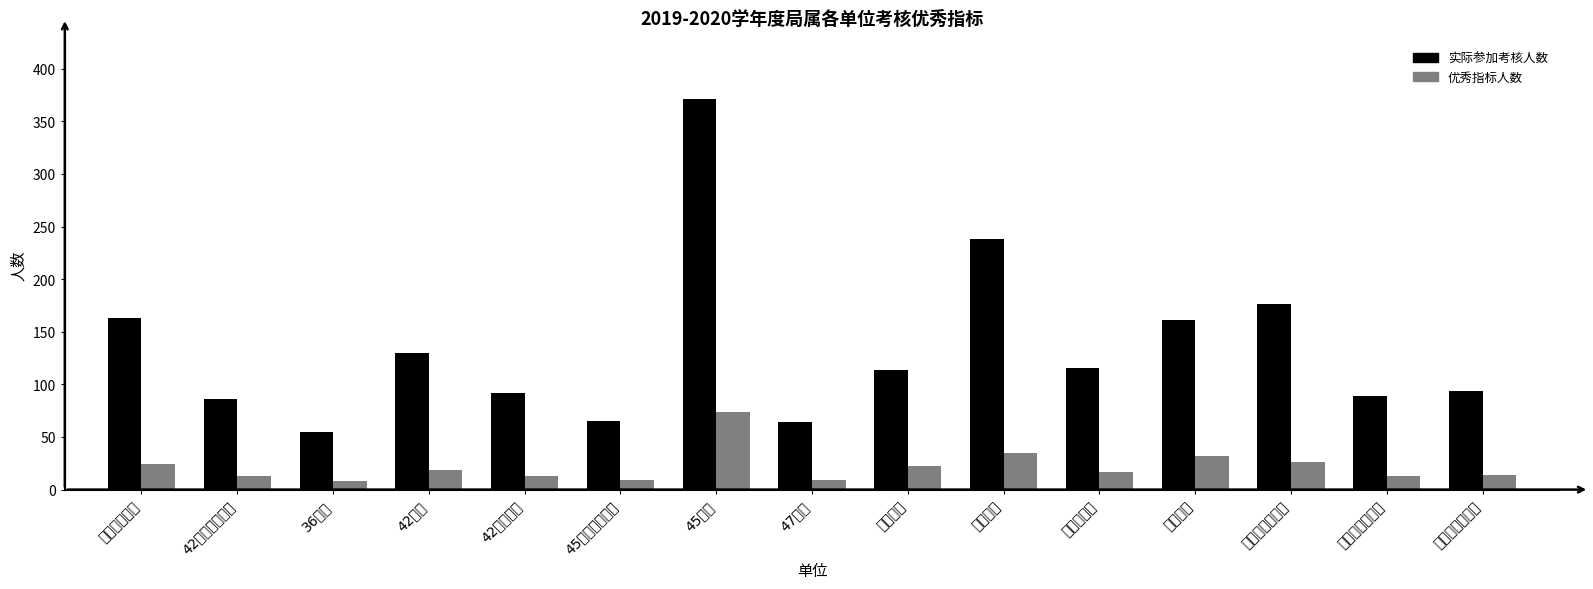

Read the 实际参加考核人数 value at 安庆路第三小学, to the nearest 5.

95